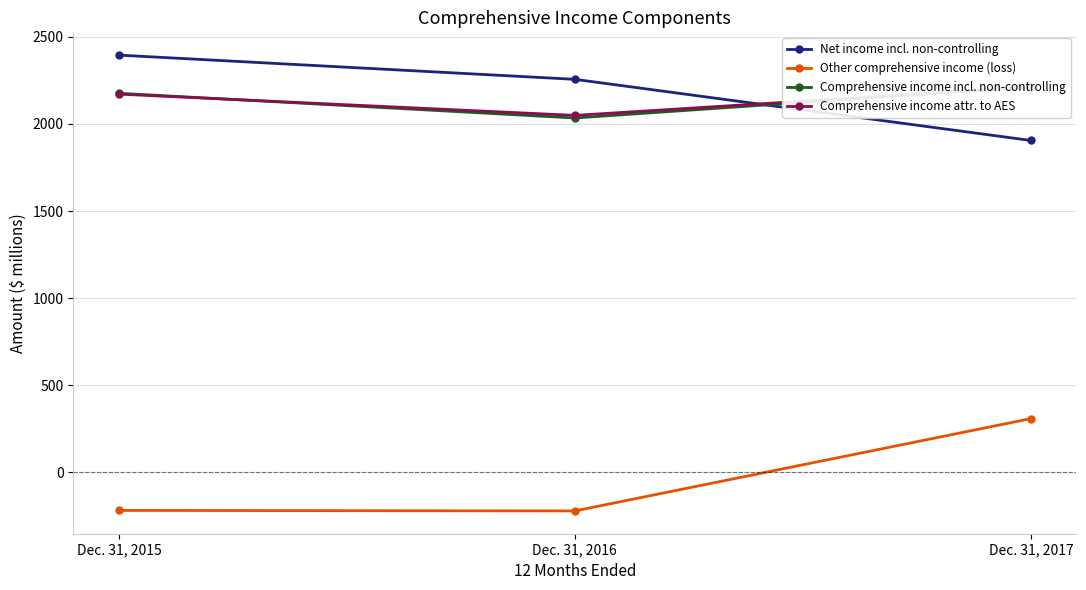

Does the chart display data point markers on the line(s)?

Yes